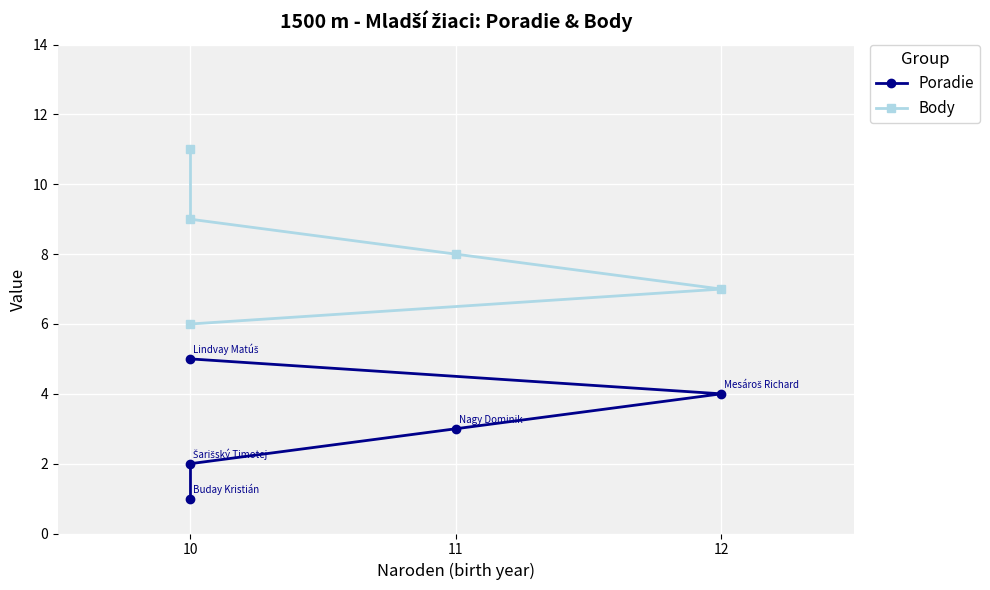

True or false: Body and Poradie cross at least once.

False